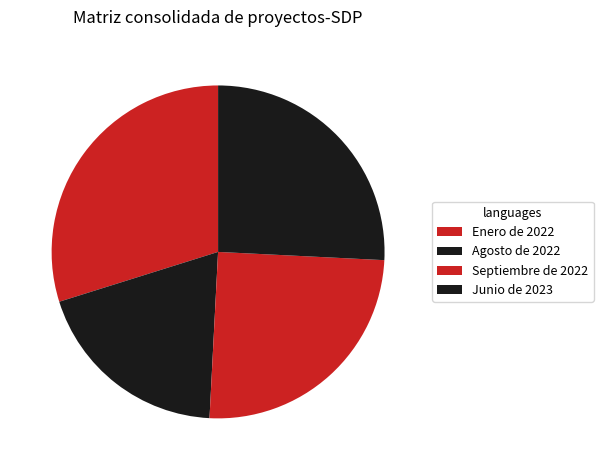

Rank the categories by value from highest to lowest.

Enero de 2022, Junio de 2023, Septiembre de 2022, Agosto de 2022